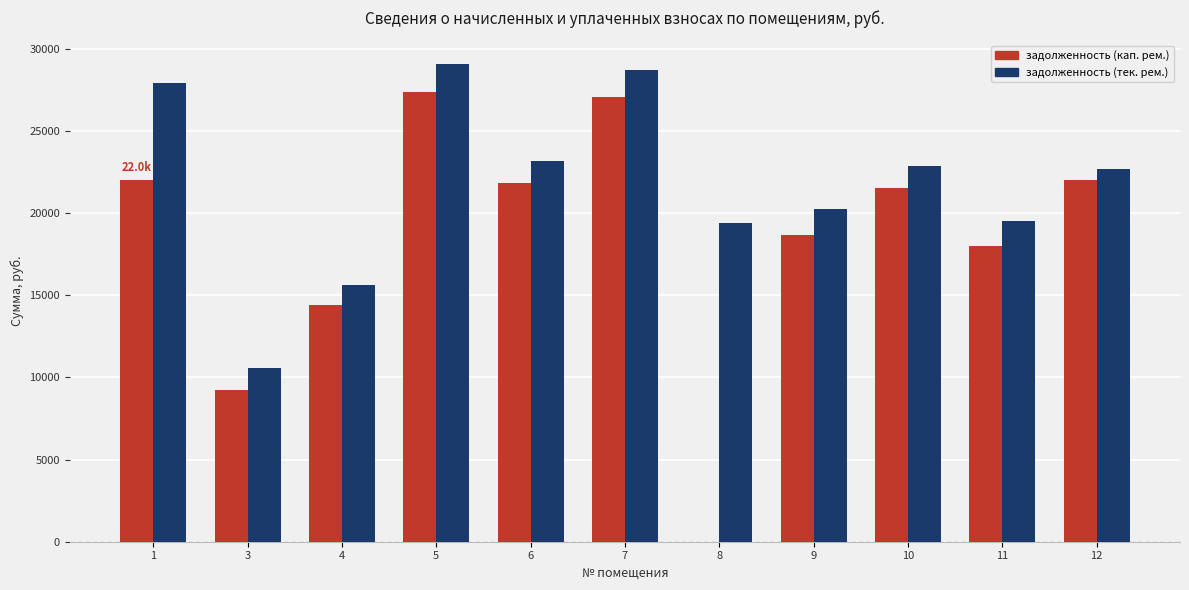

Between 5 and 8, which series saw the biggest shift?

задолженность (кап. рем.)